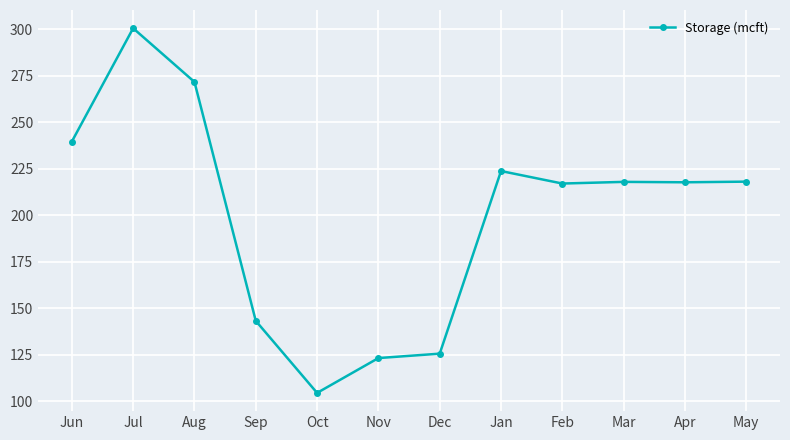

True or false: the data has more than 1 interior local peaks.

True